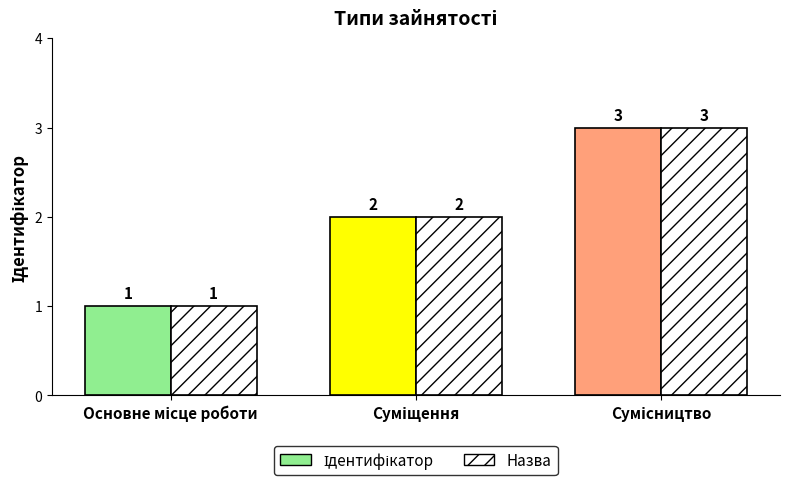

What is the greatest value displayed?

3